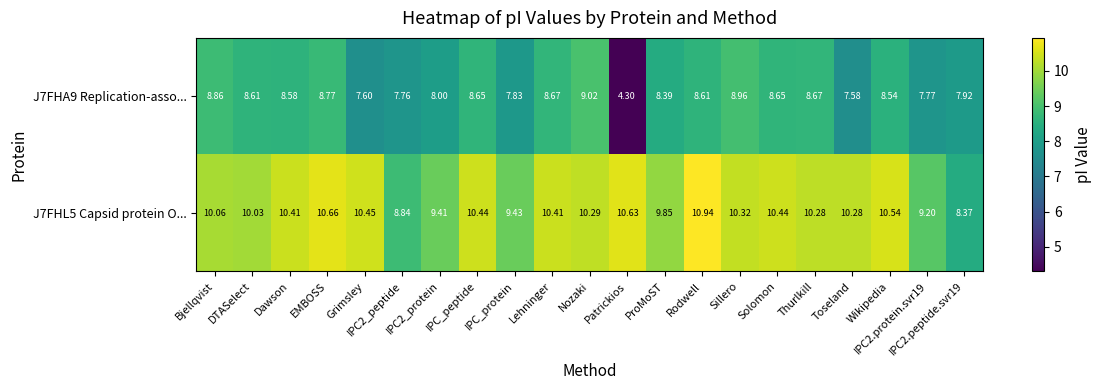

How many data points does each series have?

21